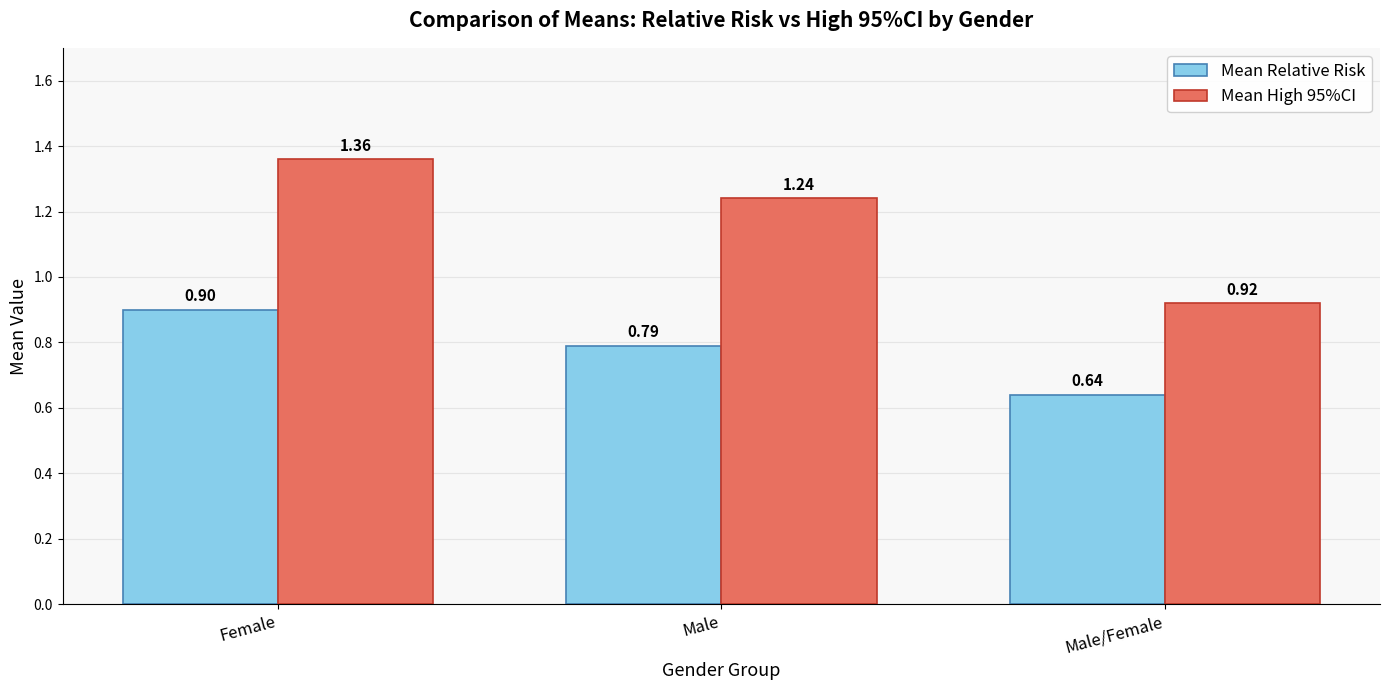

Which series changed the most between Female and Male/Female?

Mean High 95%CI